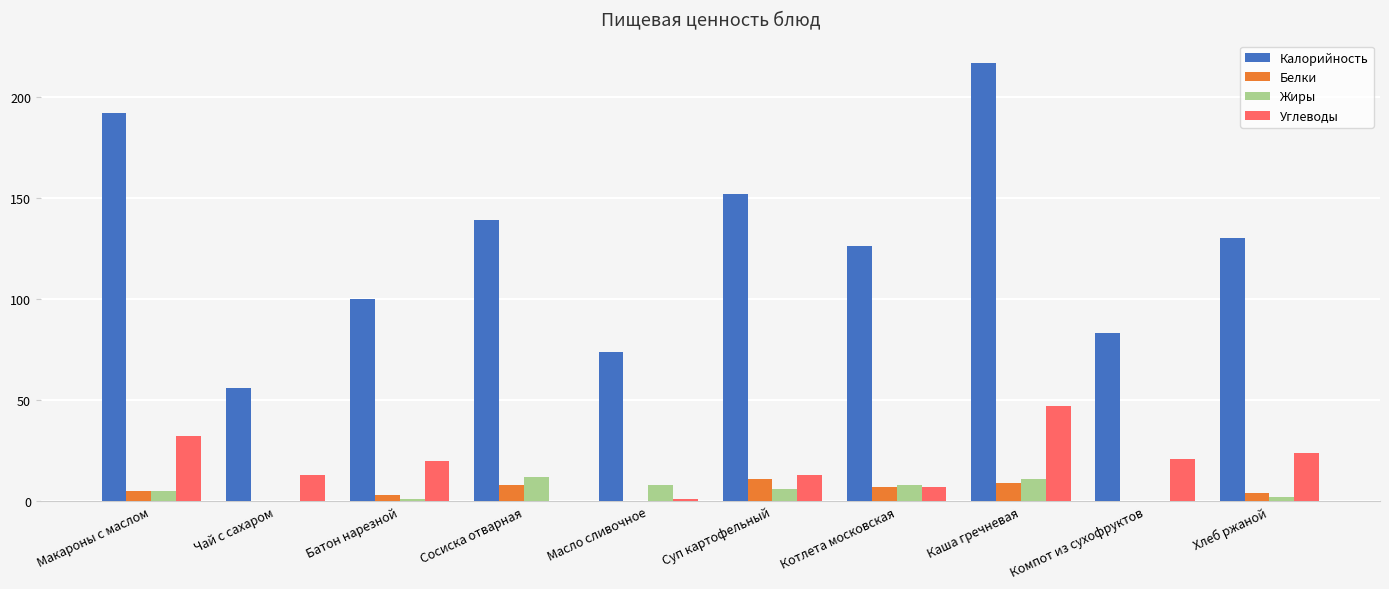

How many groups of bars are there?

10